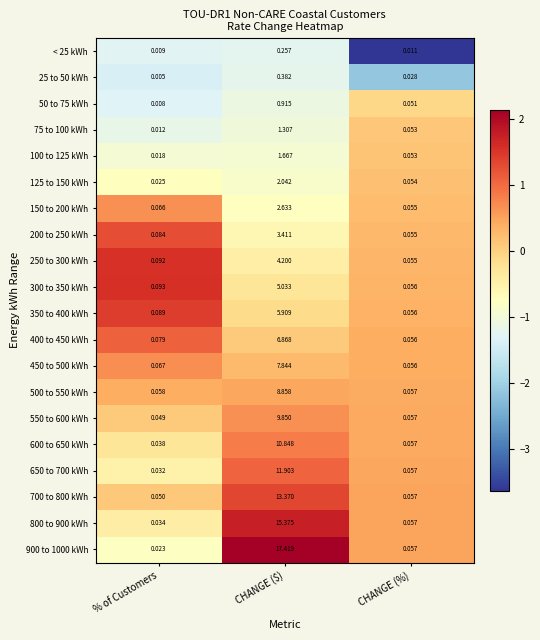

Is the value of 650 to 700 kWh at CHANGE (%) greater than the value of 400 to 450 kWh at % of Customers?

No